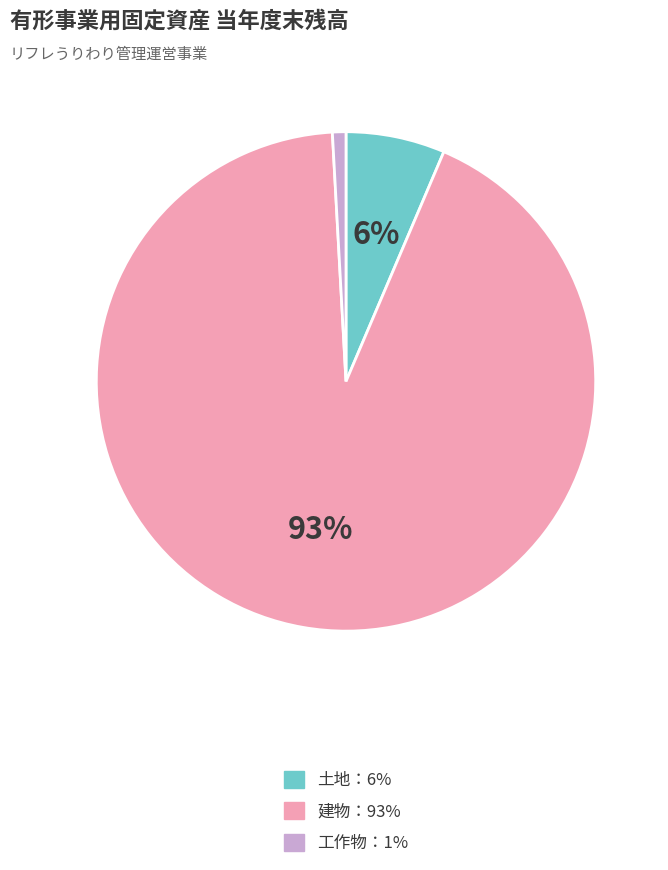

Is there a majority slice in this chart?

Yes